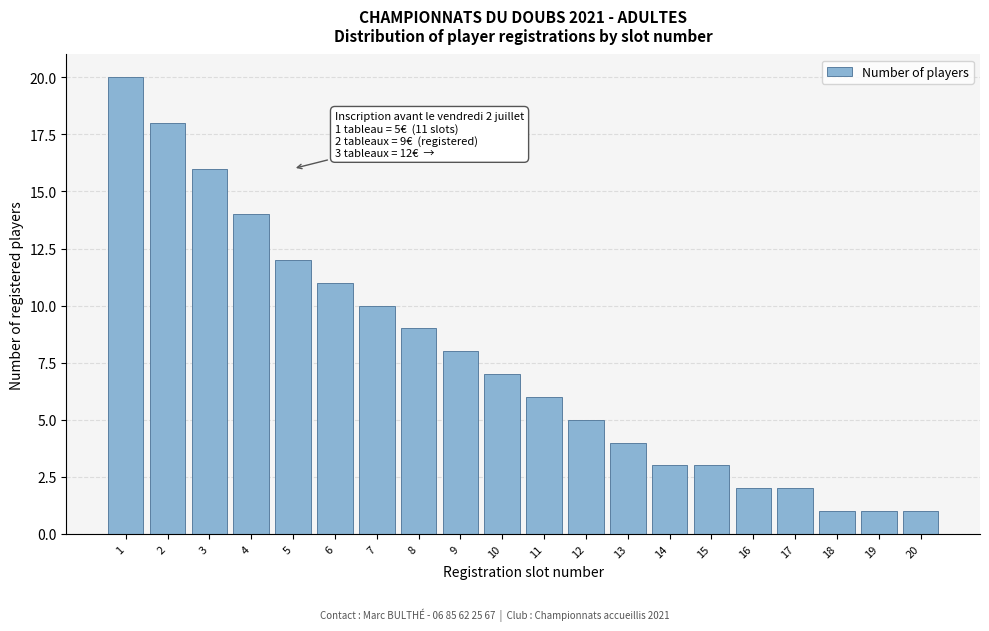

Reading left to right, extract all data points from this chart.

1=20	2=18	3=16	4=14	5=12	6=11	7=10	8=9	9=8	10=7	11=6	12=5	13=4	14=3	15=3	16=2	17=2	18=1	19=1	20=1